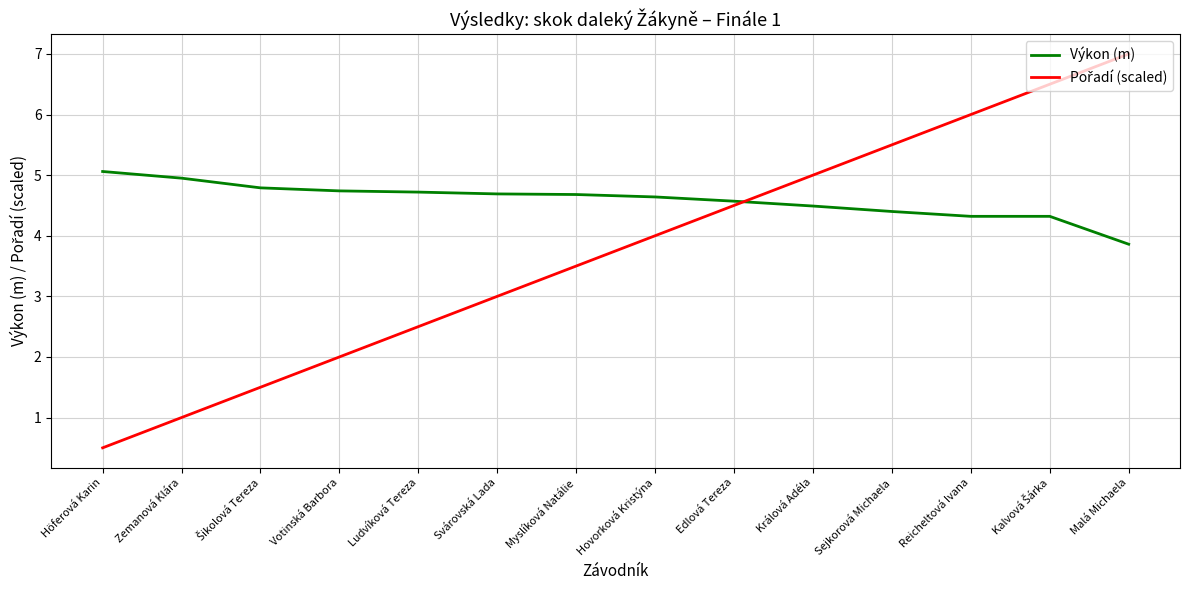

What is the approximate value of Výkon (m) at Hovorková Kristýna?

4.6